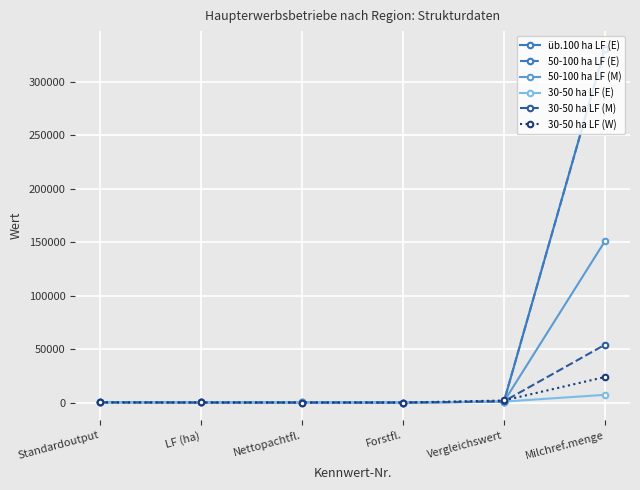

At which category is the sum across all series the highest?

Milchref.menge